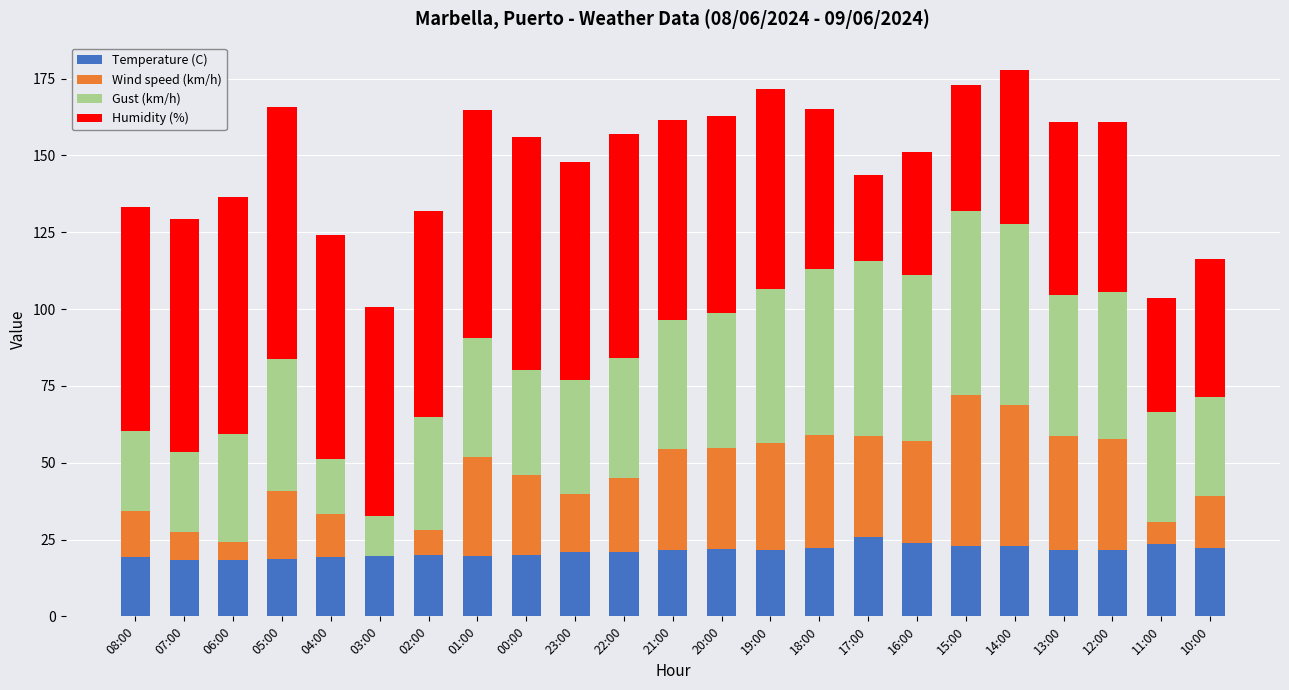

What is the total value across all series at 16:00?

151.0